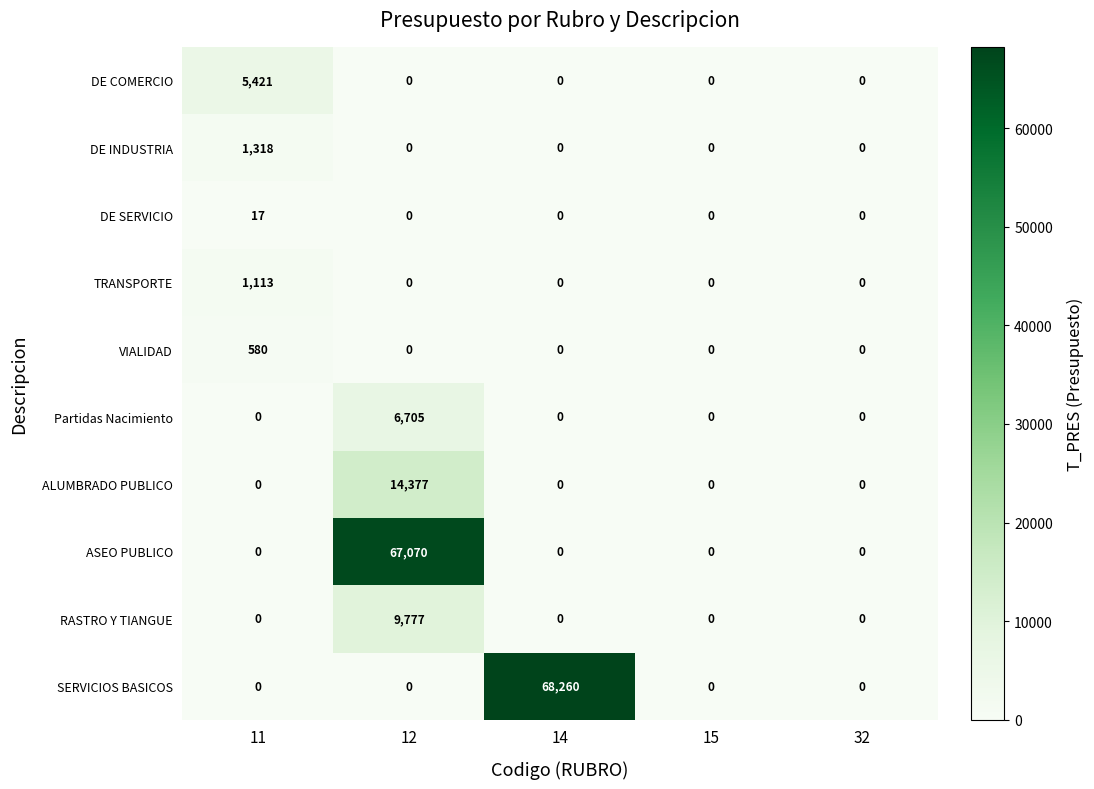

What is the sum of all Partidas Nacimiento values?

6705